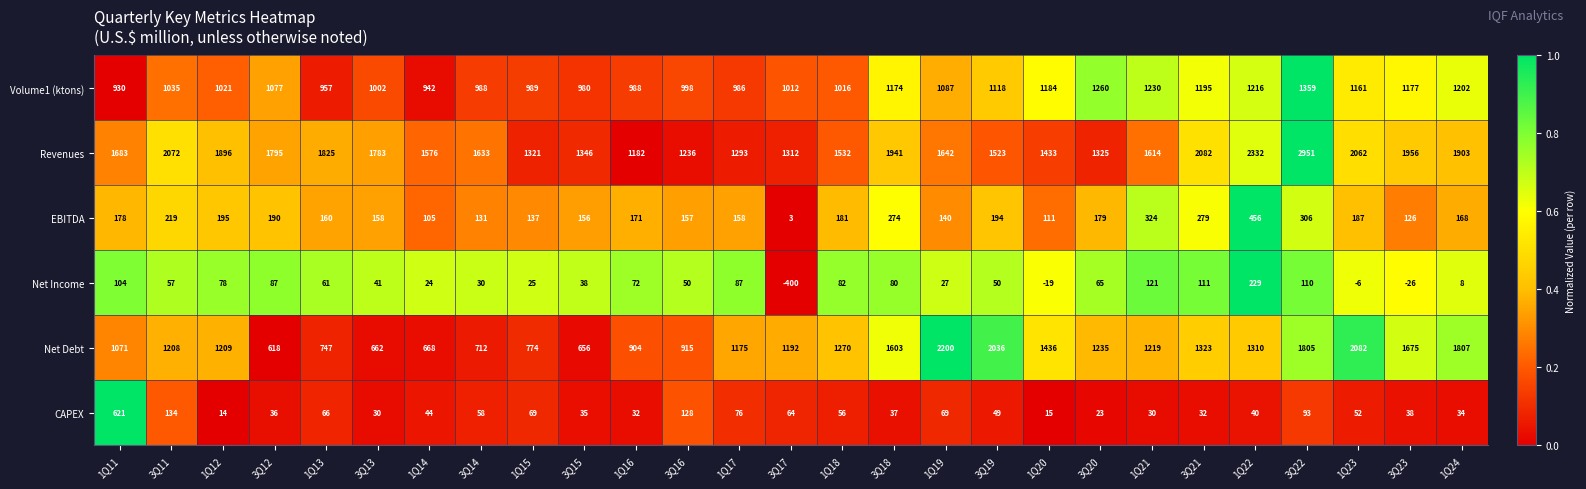

Which category has the lowest value across all series?

3Q17